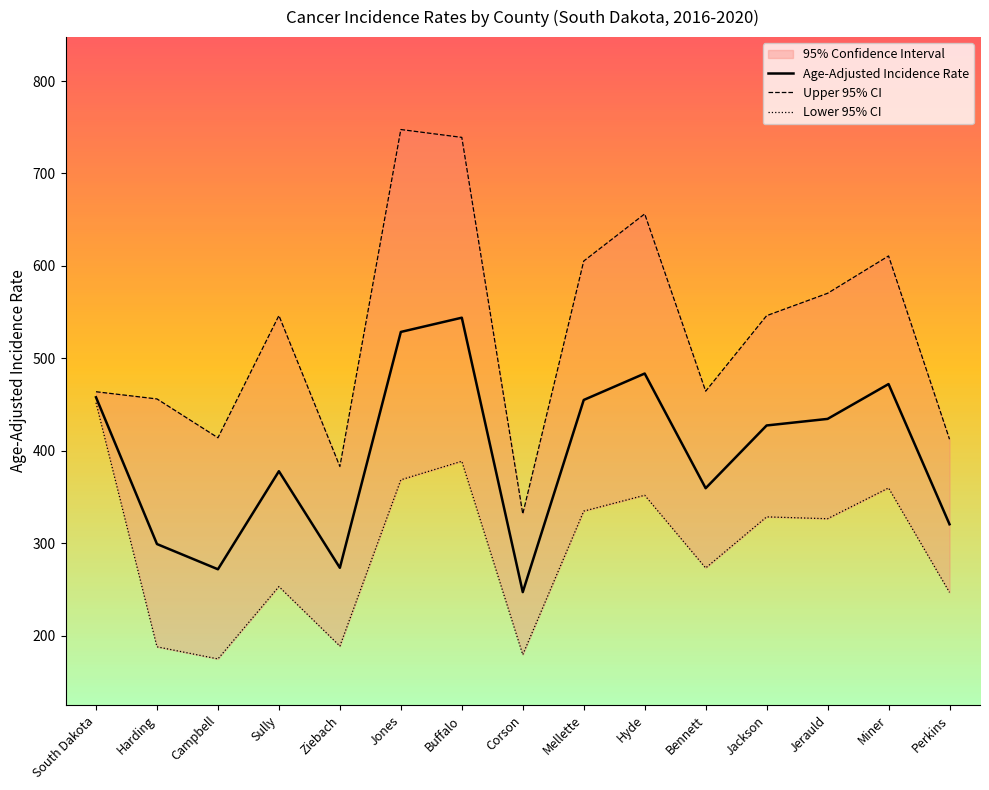

What is the maximum value for Lower 95% CI?

451.9